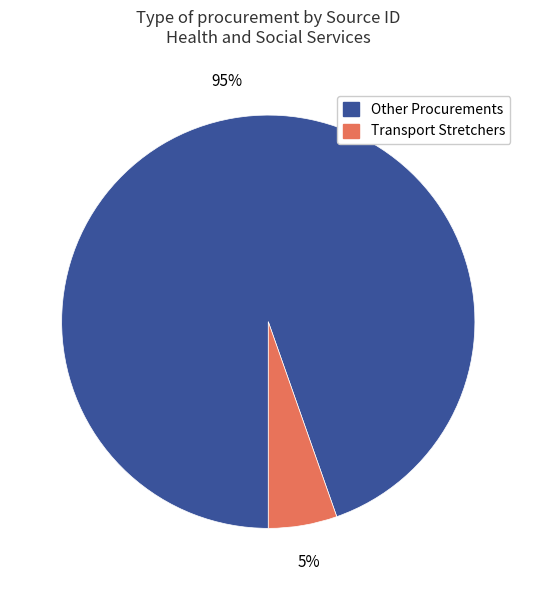

Is there a majority slice in this chart?

Yes